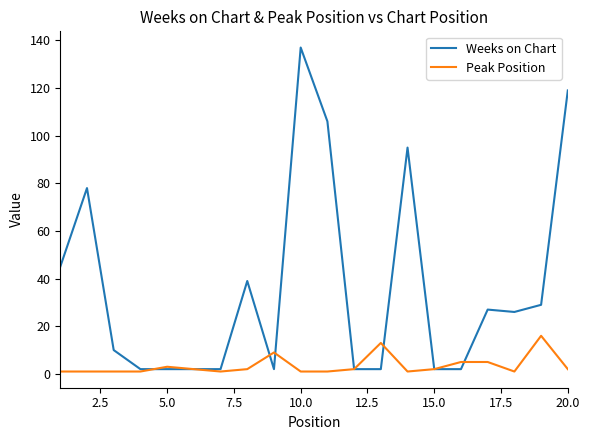

Rank the series by their maximum value, from highest to lowest.

Weeks on Chart, Peak Position